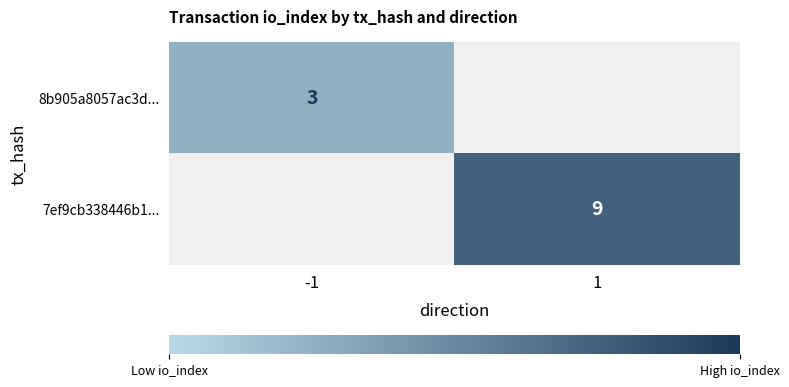

The value of 8b905a8057ac3d... at -1 is 2. True or false?

False